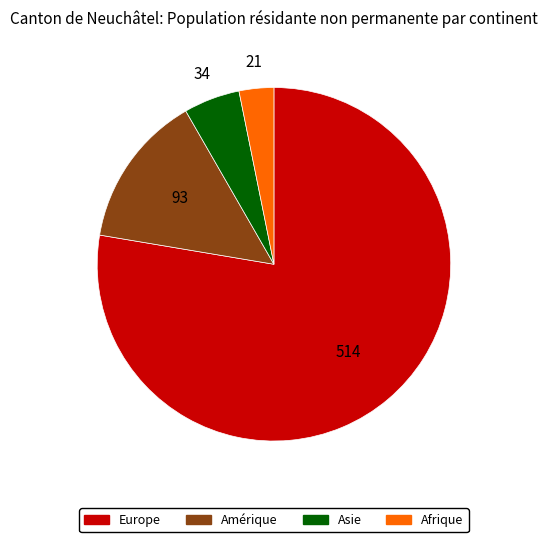

Does any single category account for the majority?

Yes